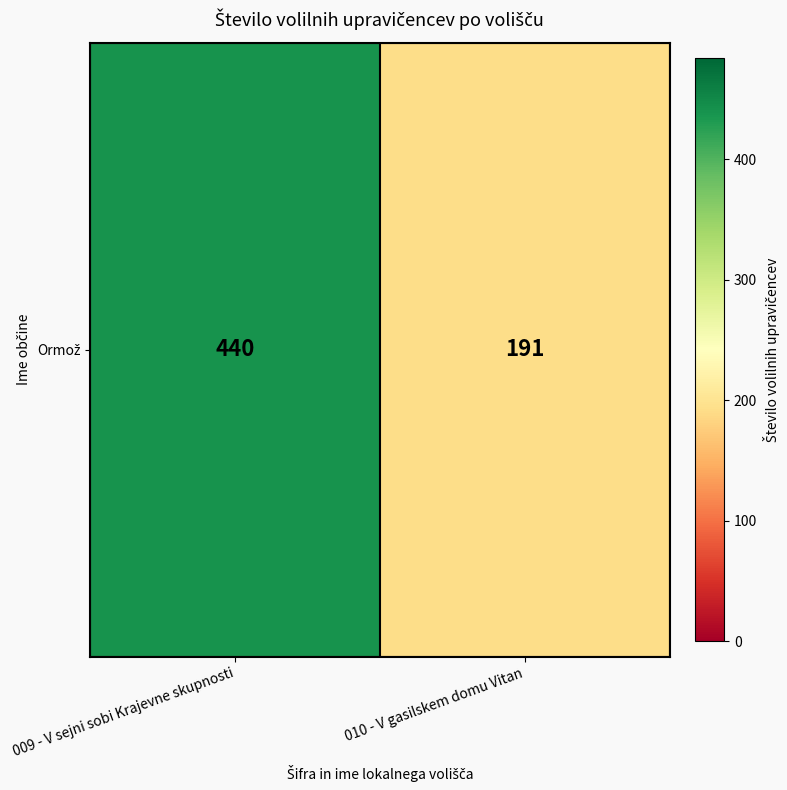

What is the change in value from 009 - V sejni sobi Krajevne skupnosti to 010 - V gasilskem domu Vitan?

-249